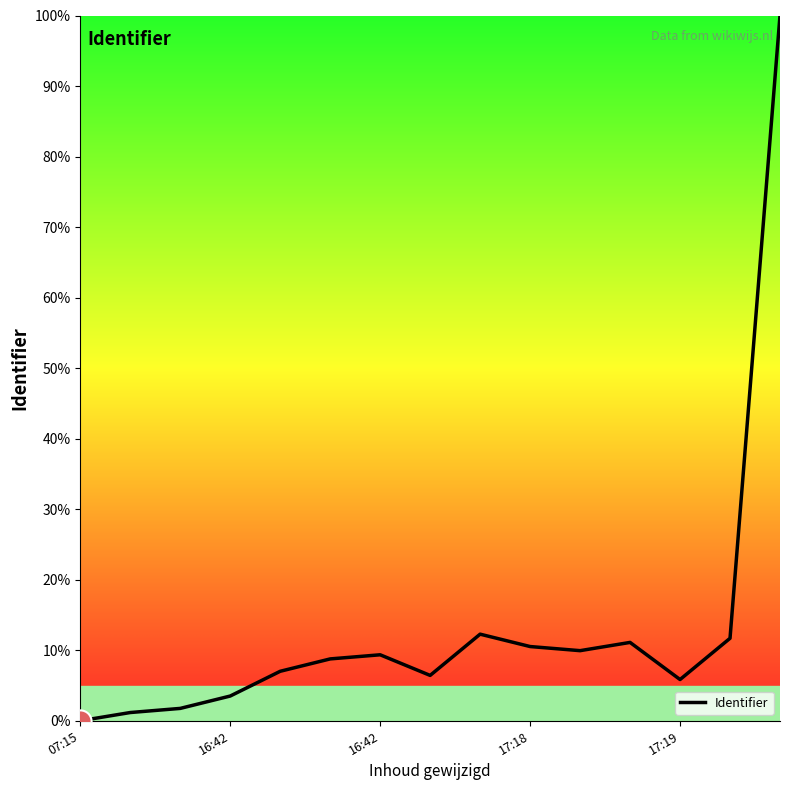

What is the difference between the maximum and minimum values?

100.0